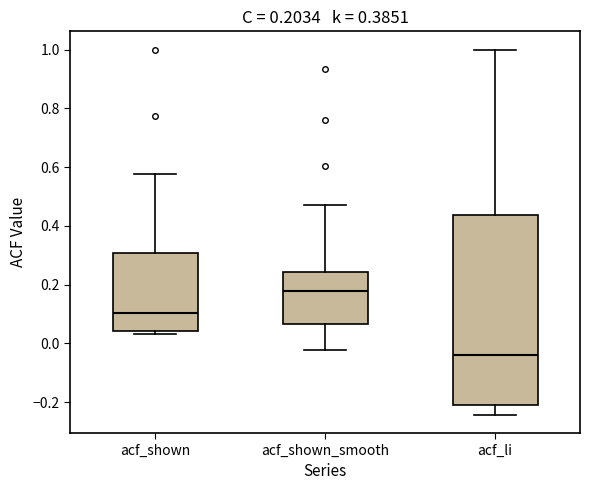

Which box has the lowest median line?

acf_li